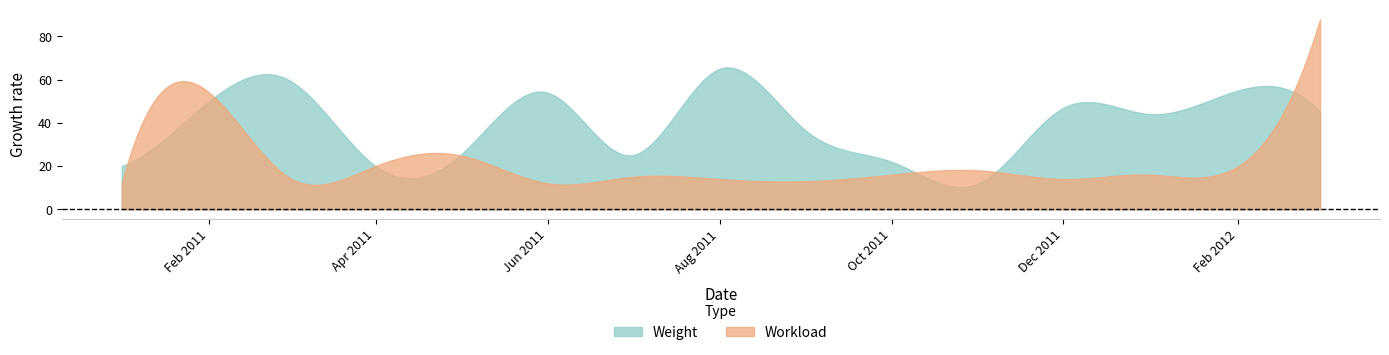

True or false: Workload and Weight cross at least once.

True